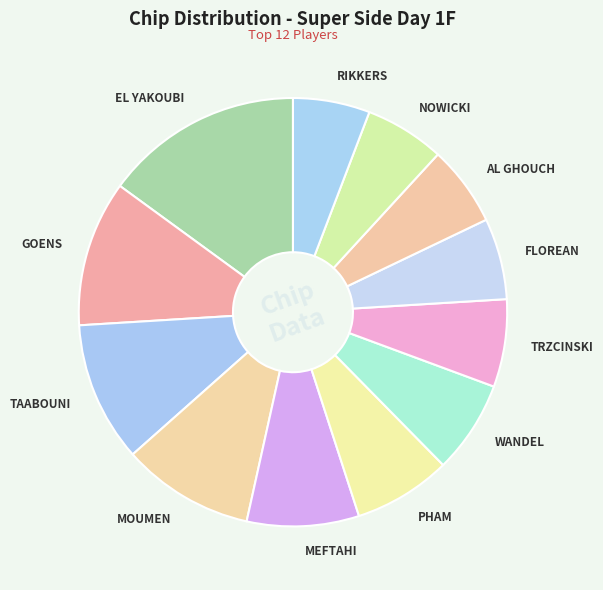

Combined, do MEFTAHI and PHAM account for over 50%?

No